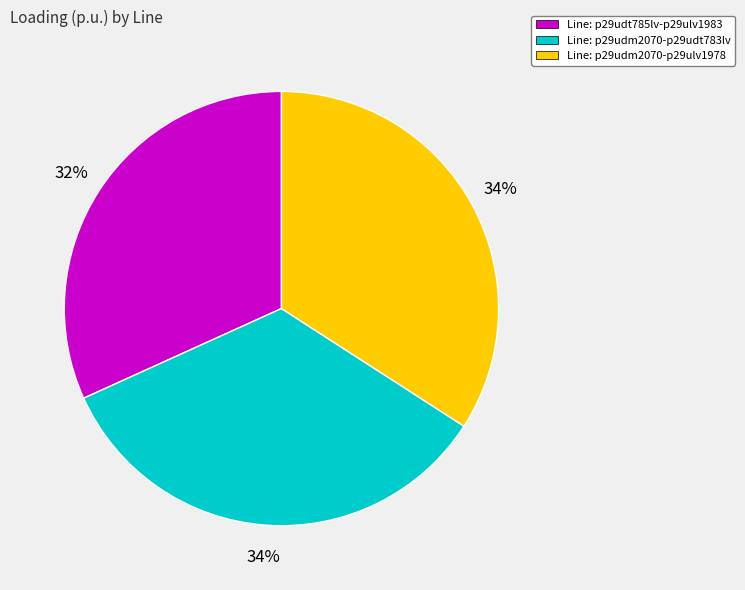

How many slices are in this pie chart?

3